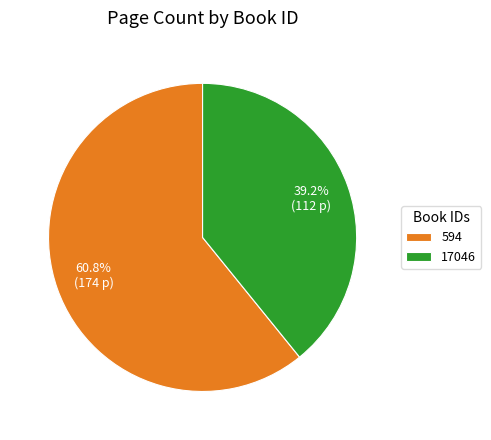

What percentage do 17046 and 594 together represent?

100.0%